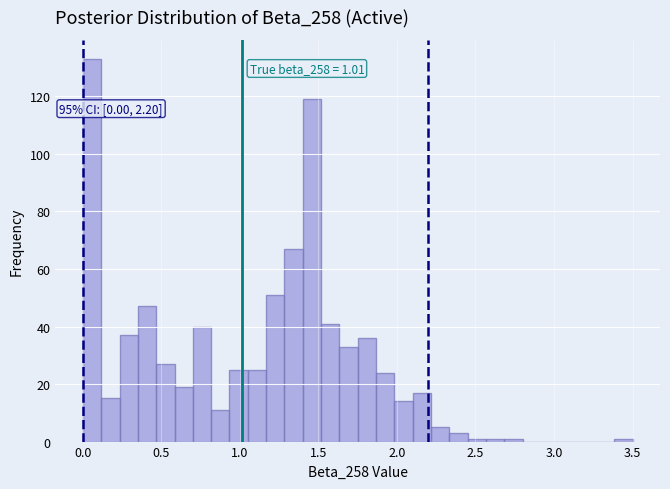

Read against the x-axis, roughly where is the centre of the tallest bar?

0.05